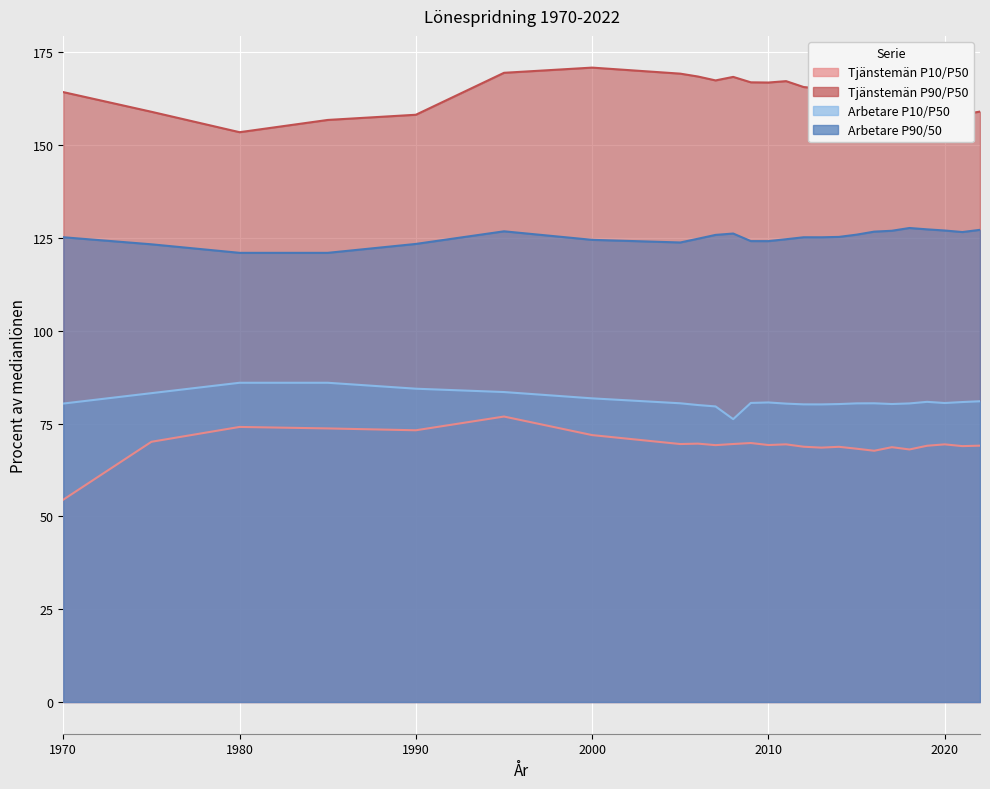

Which category has the lowest value in the Tjänstemän P10/P50 series?

1970